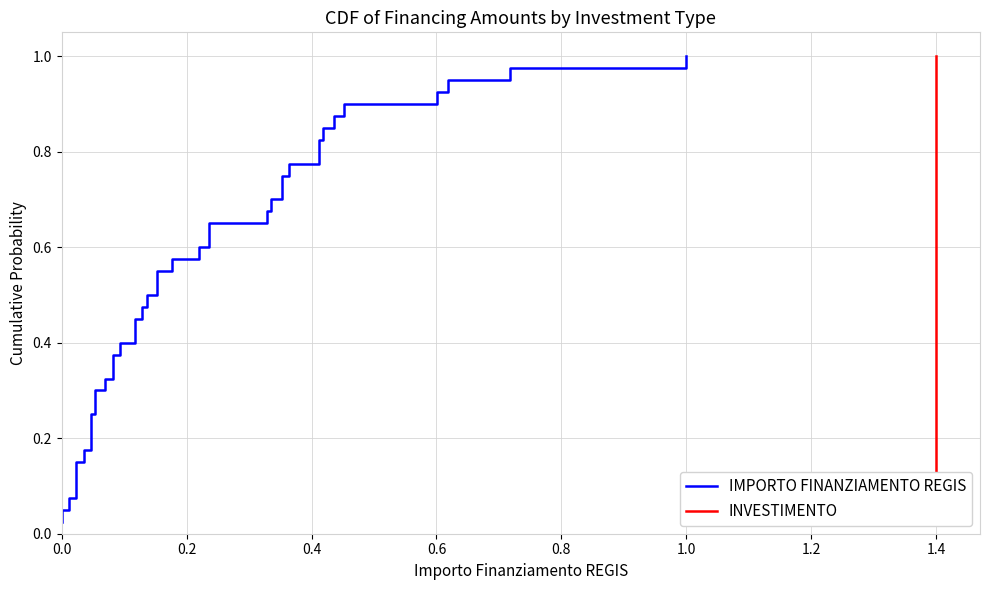

Does the chart display data point markers on the line(s)?

No